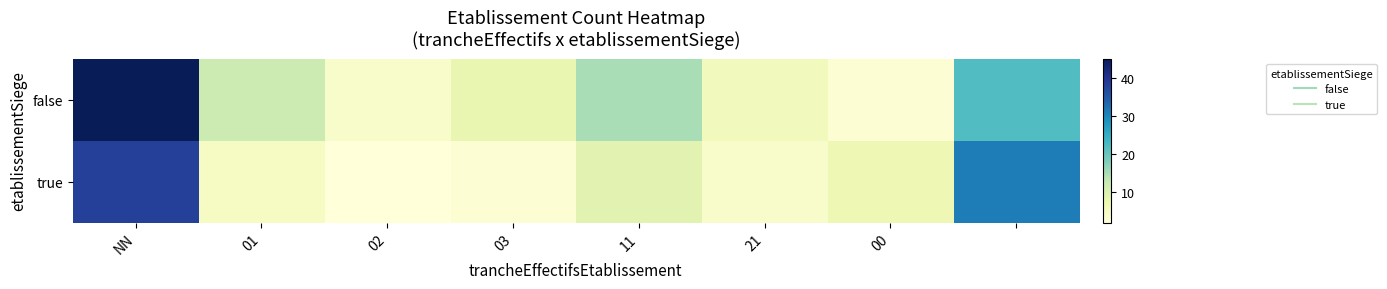

Rank the series by their maximum value, from highest to lowest.

false, true